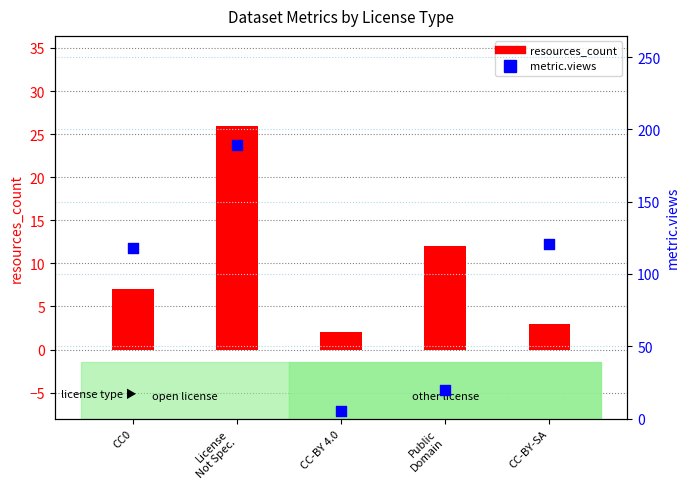

Which series reaches the minimum Y coordinate?

resources_count